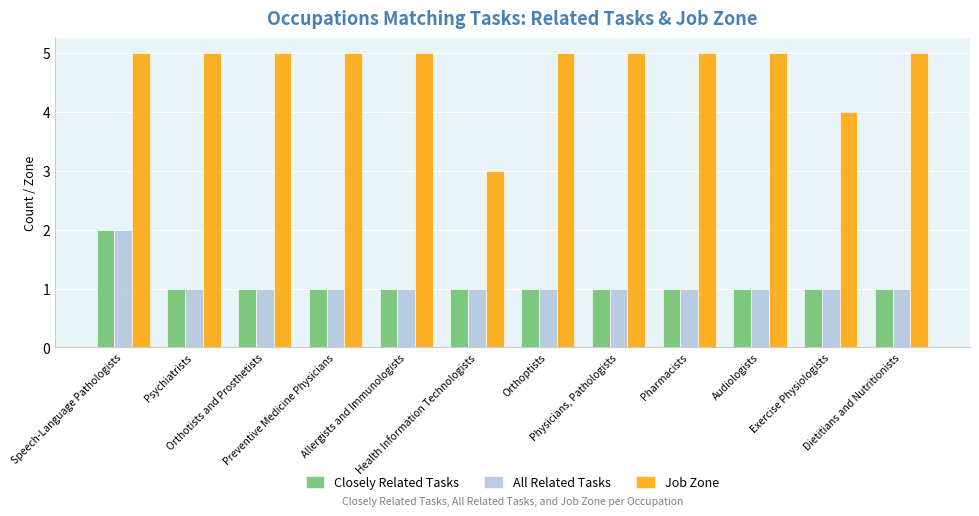

What is the maximum value shown in the chart?

5